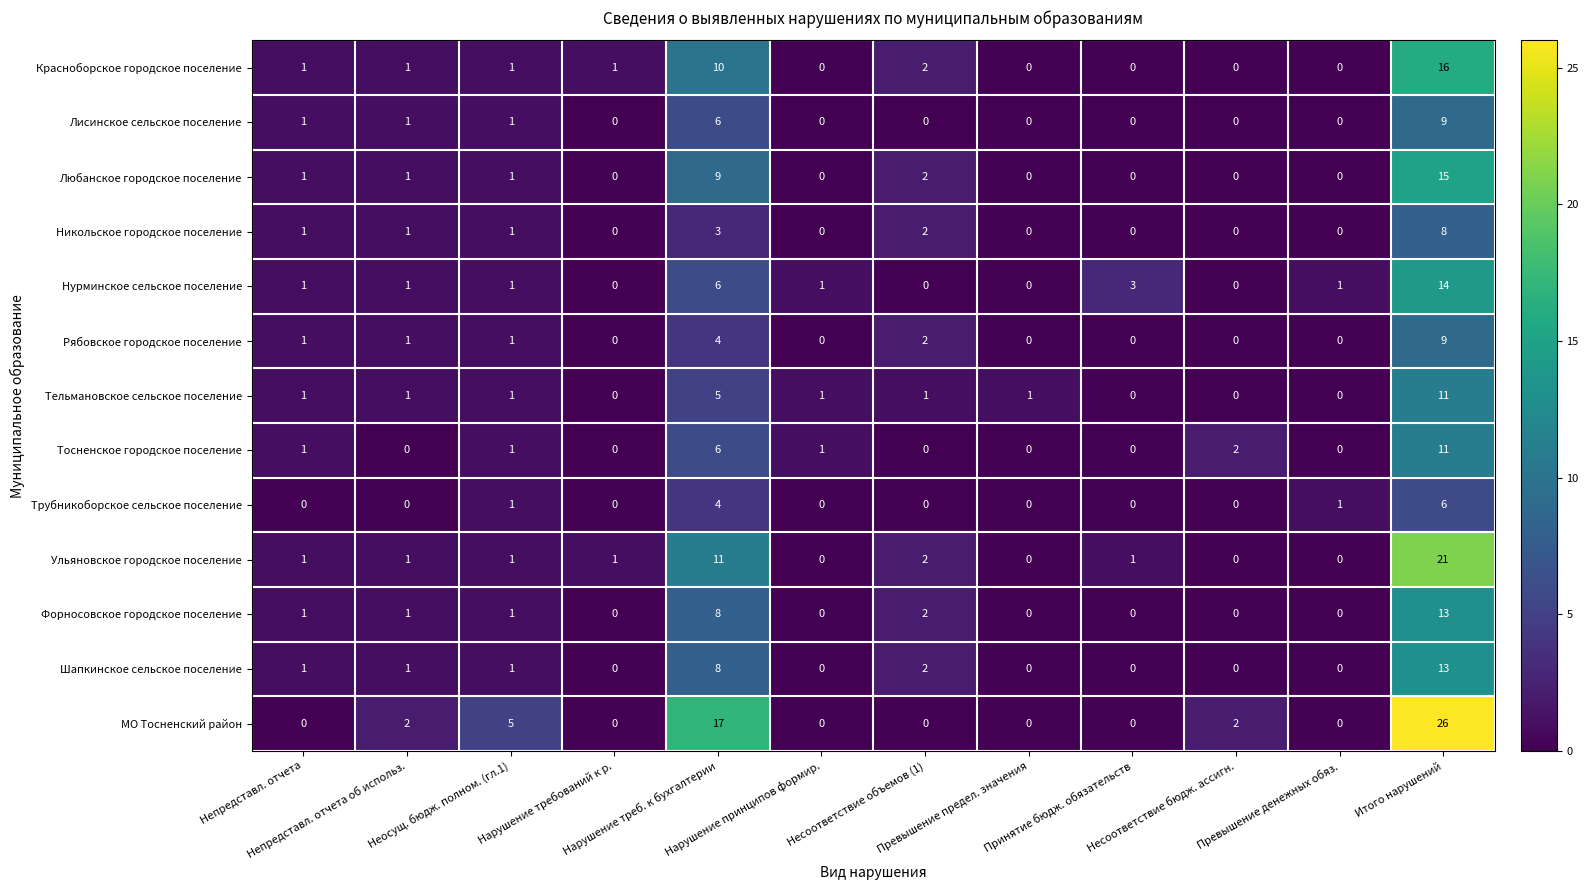

Which series has the largest total across all categories?

МО Тосненский район